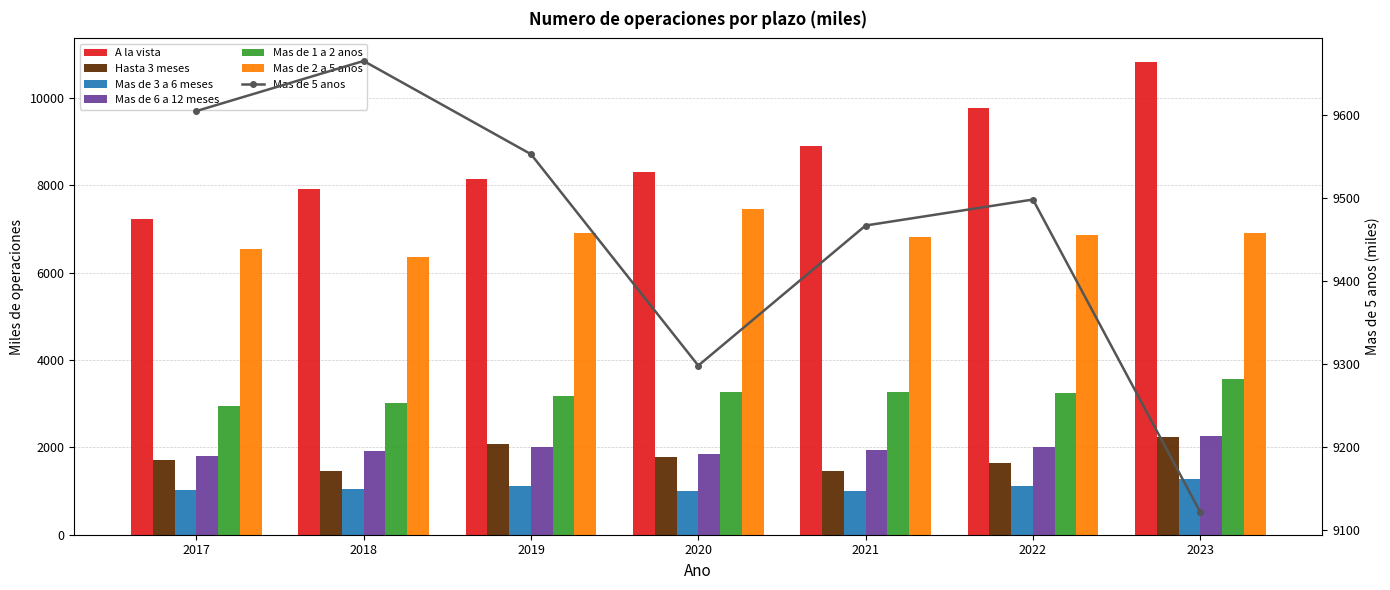

How many groups of bars are there?

7